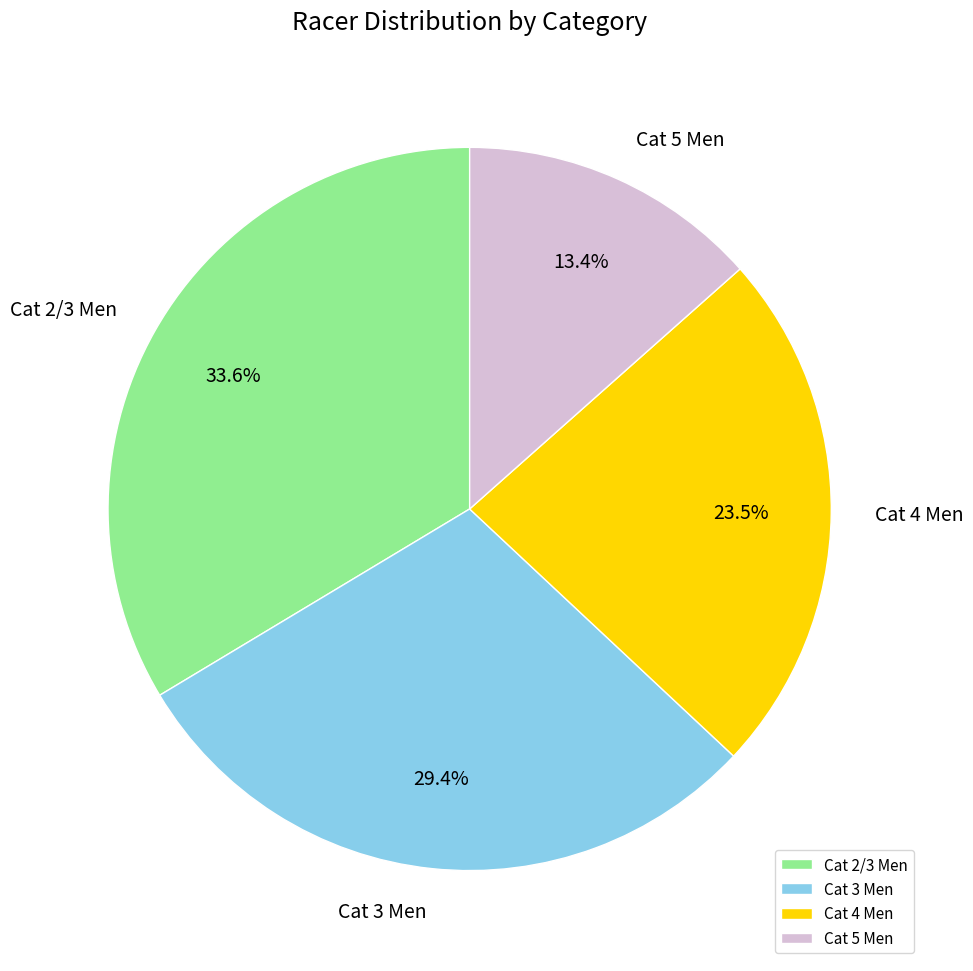

Is there a majority slice in this chart?

No